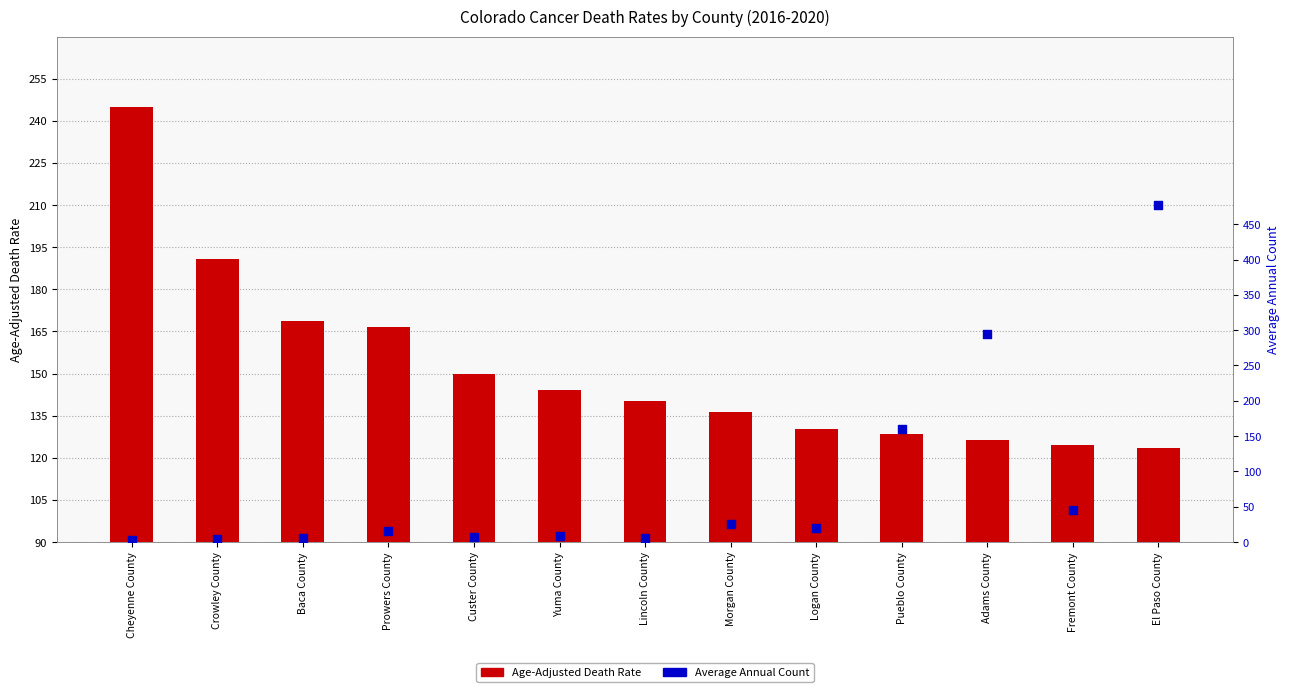

What are all the series names shown in the legend?

Age-Adjusted Death Rate, Average Annual Count